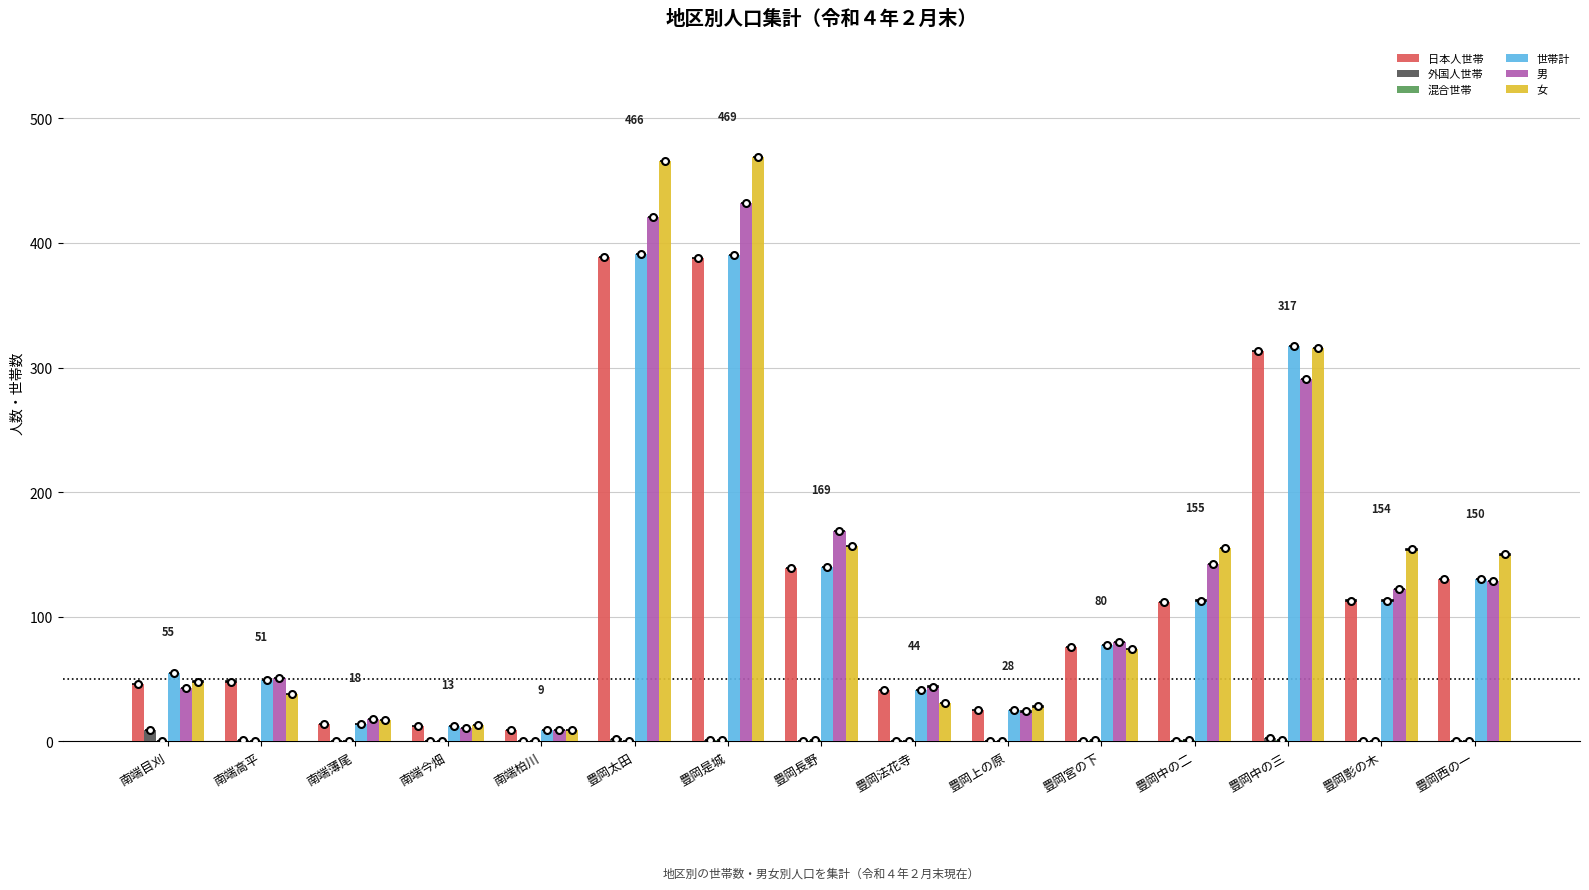

Is it true that 日本人世帯 equals 25 at 豊岡上の原?

True